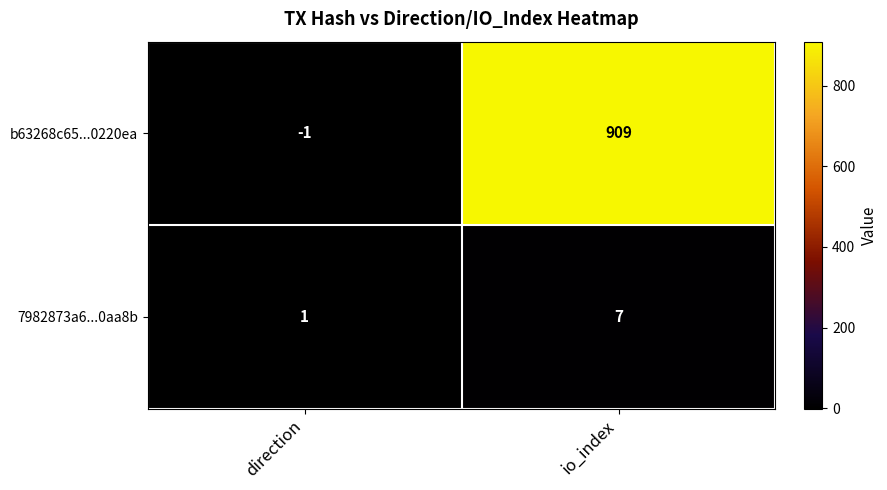

What is the average value of the 7982873a6...0aa8b series?

4